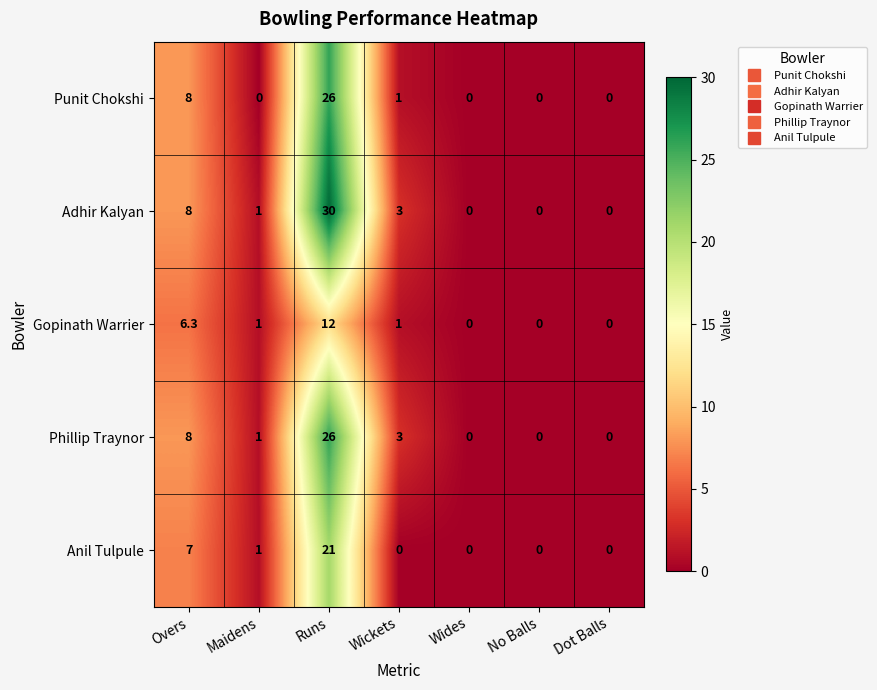

The value of Phillip Traynor at Dot Balls is 0.0. True or false?

True